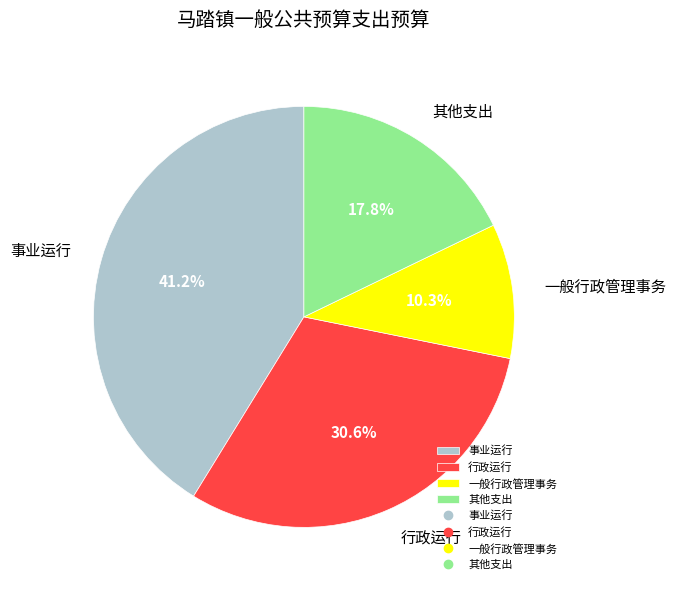

What is the ratio of the value at 事业运行 to the value at 行政运行?

1.3